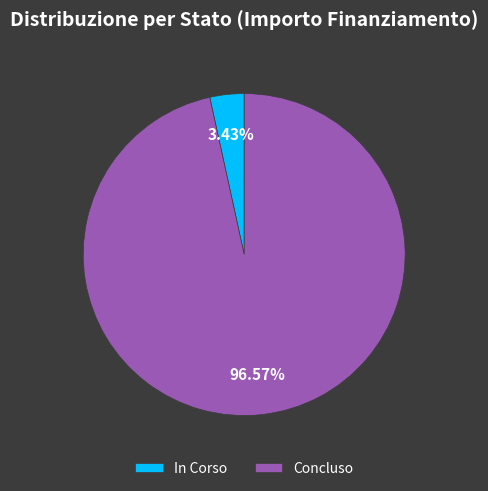

Is the sum of Concluso and In Corso greater than half?

Yes